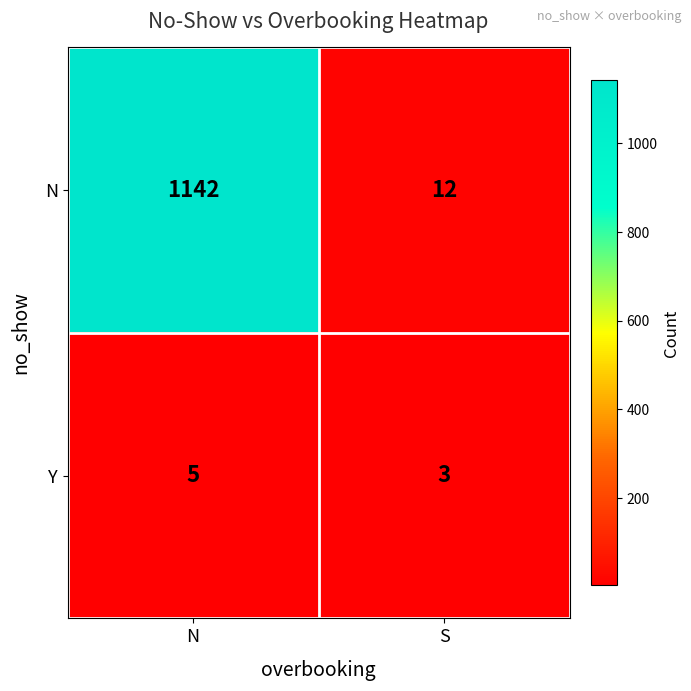

Rank the categories by N value from lowest to highest.

S, N